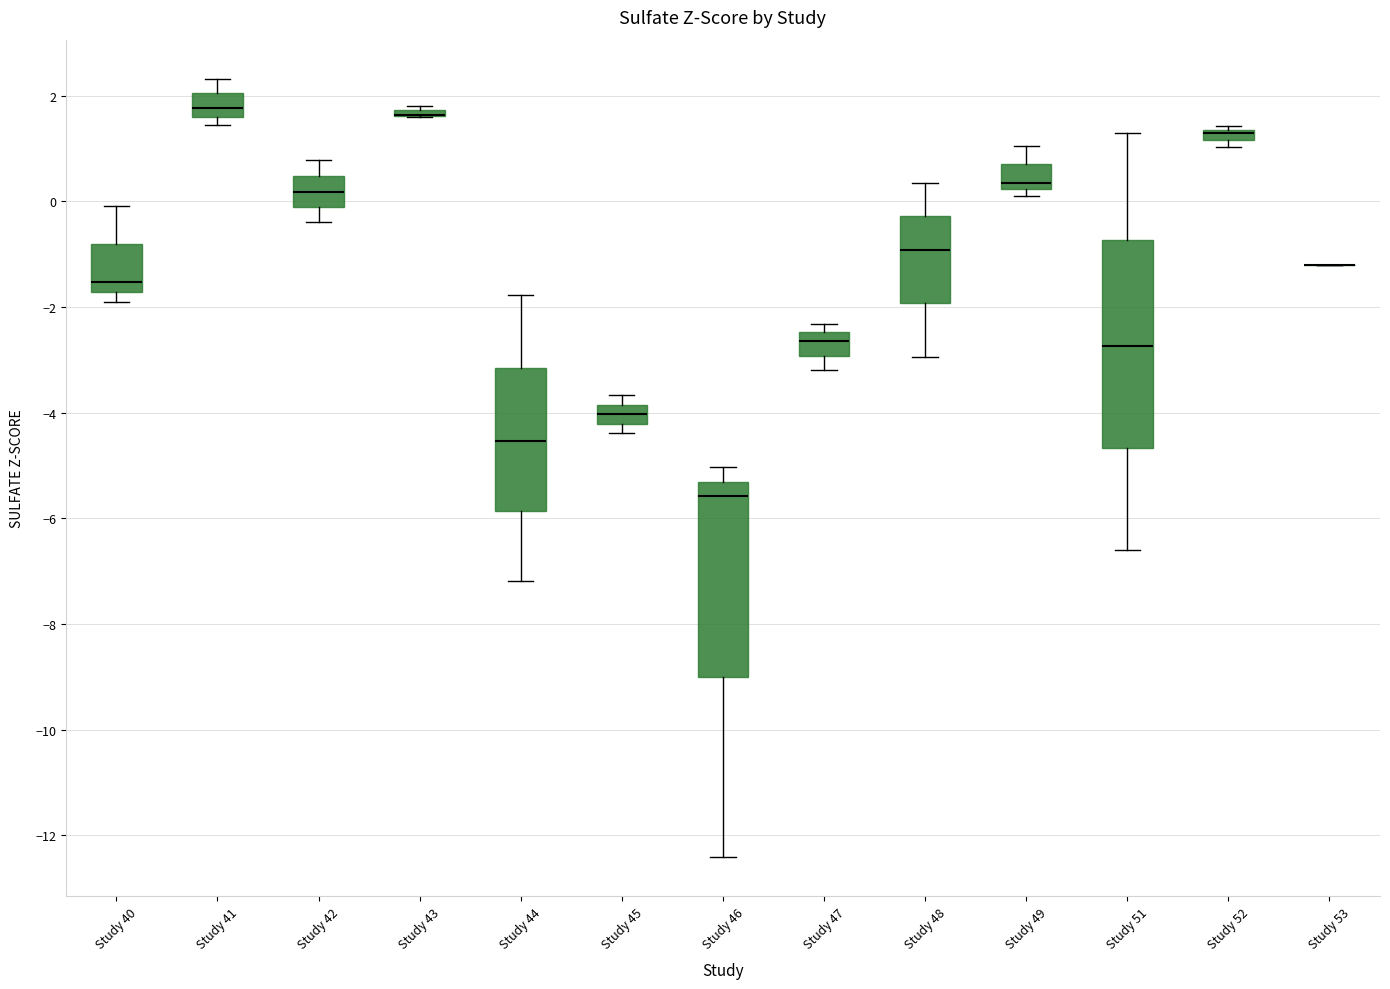

Where does the lower whisker of the box for Study 44 end on the y-axis? The values are not printed on the chart, so give them approximately, as read against the axis.

-7.2